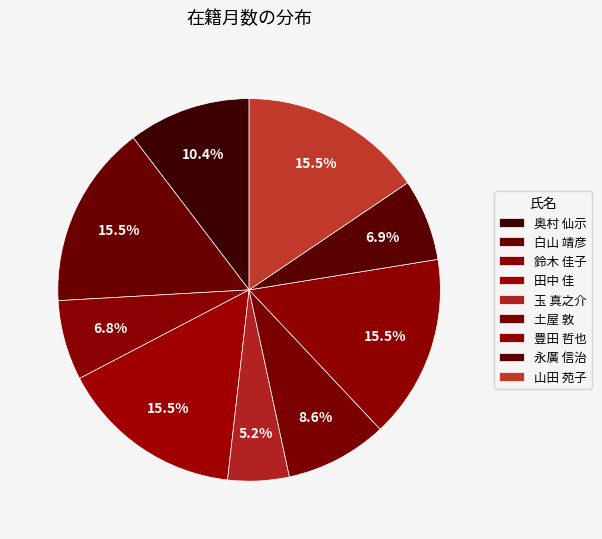

Combined, what portion of the pie is 土屋 敦 and 山田 苑子?

24.2%